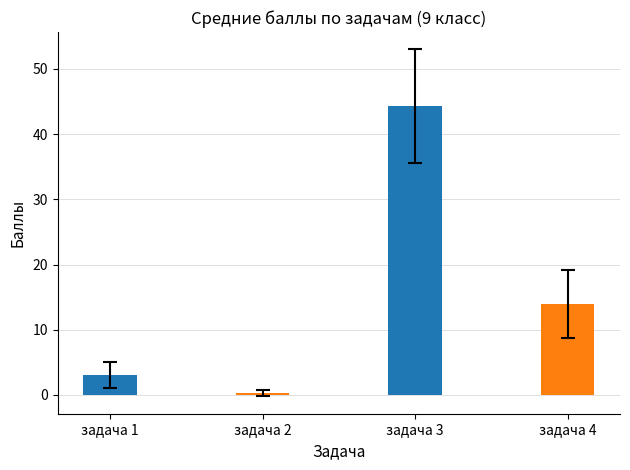

What is the difference between the maximum and minimum values in the задача 4 series?

22.0